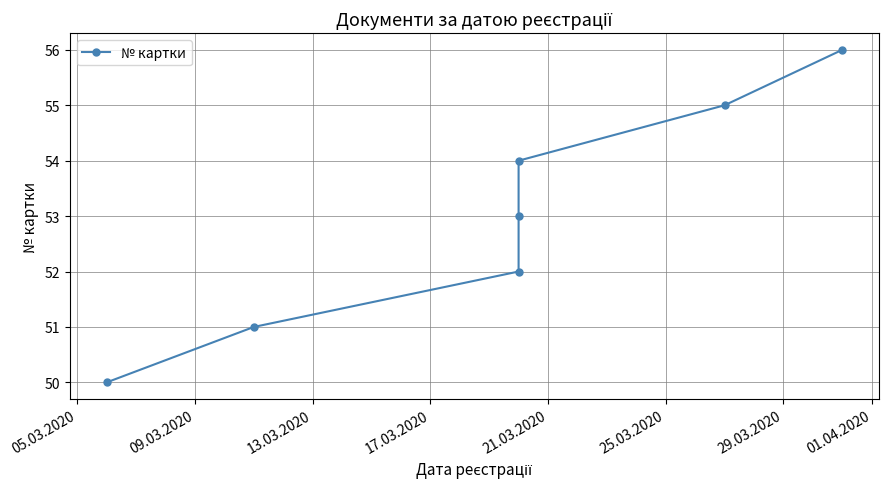

What value does the data have at 25.03.2020?

55